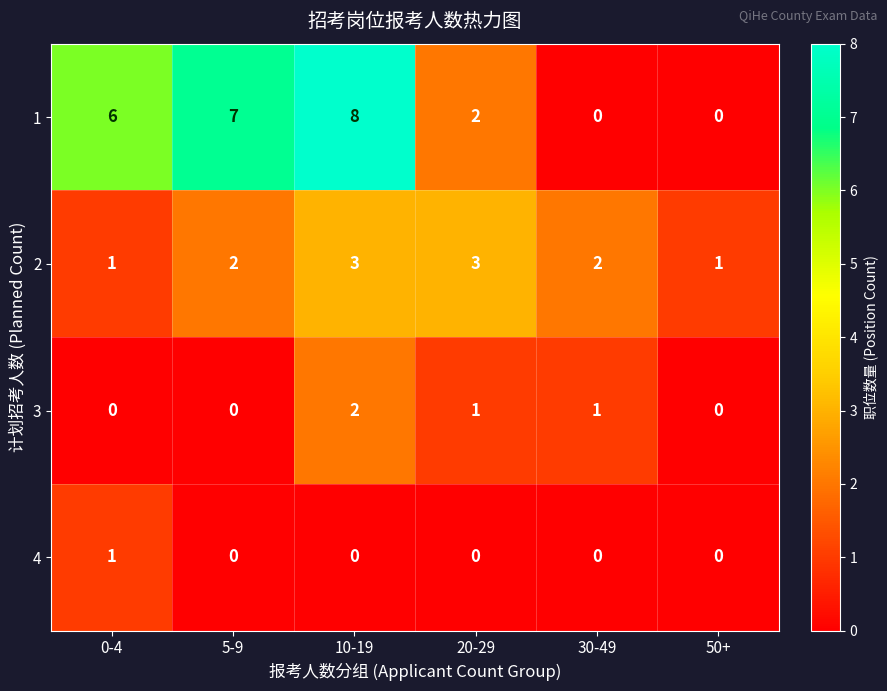

Rank the series by their maximum value, from highest to lowest.

1, 2, 3, 4